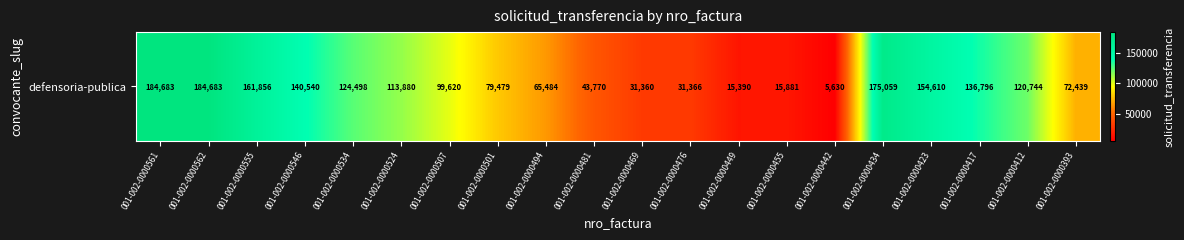

True or false: the data shows 175059 at 001-002-0000434.

True